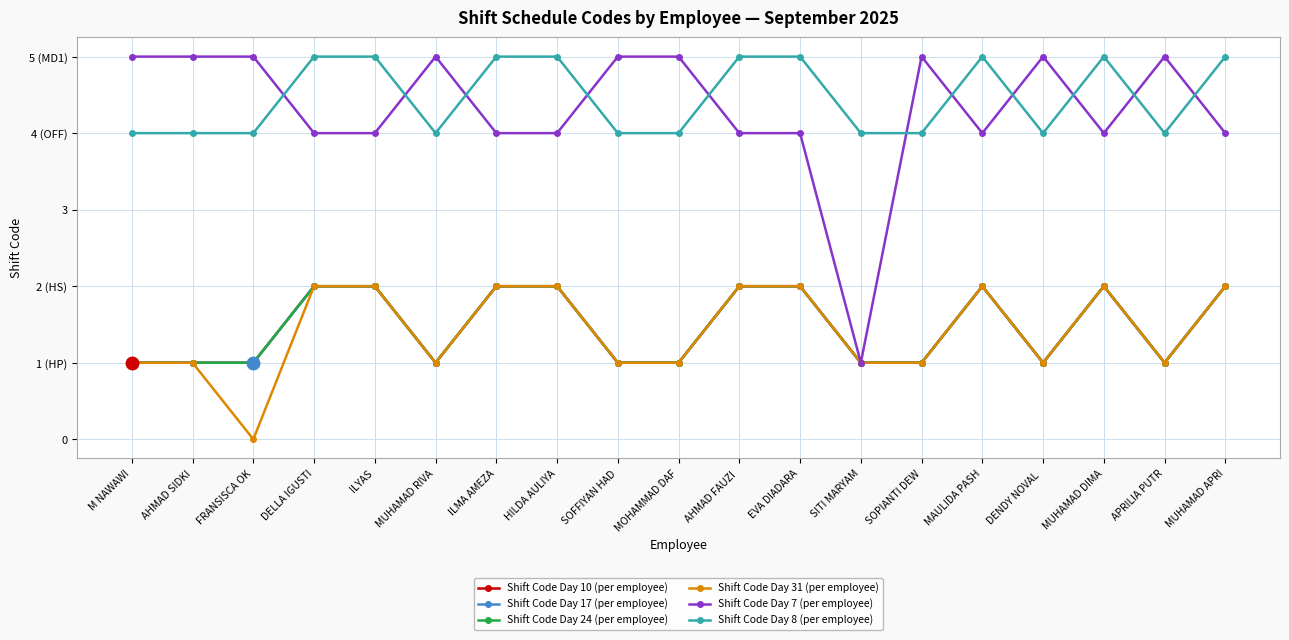

What is the value of the Shift Code Day 8 (per employee) point at the 12th from the left?

5